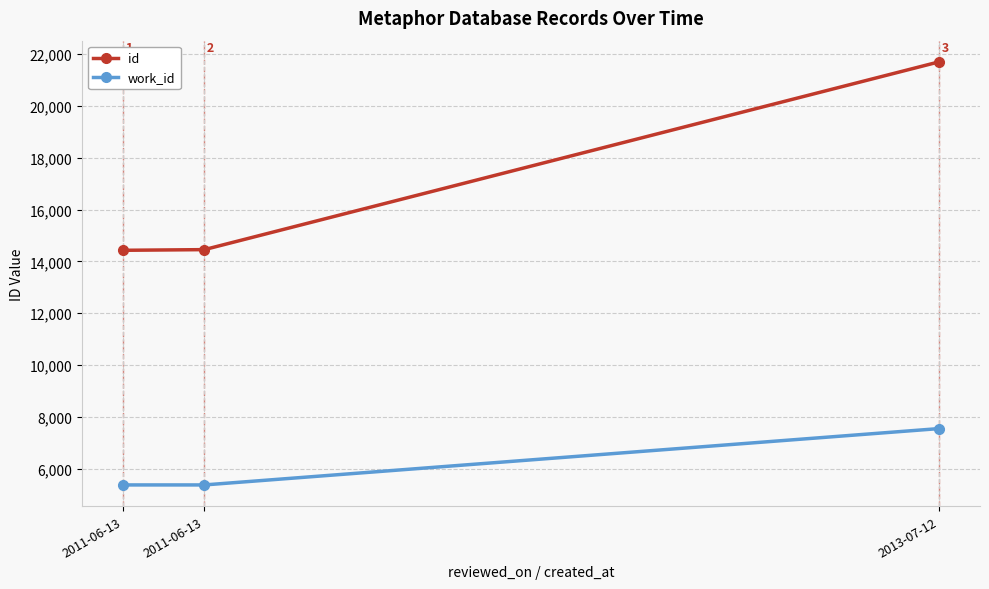

Which series has the largest total across all categories?

id